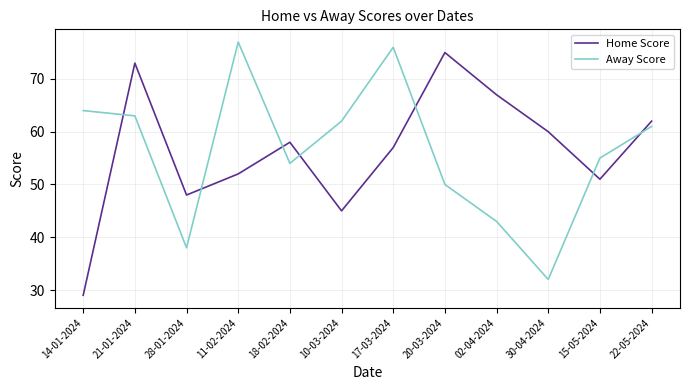

At 15-05-2024, list the series in order from largest to smallest.

Away Score, Home Score